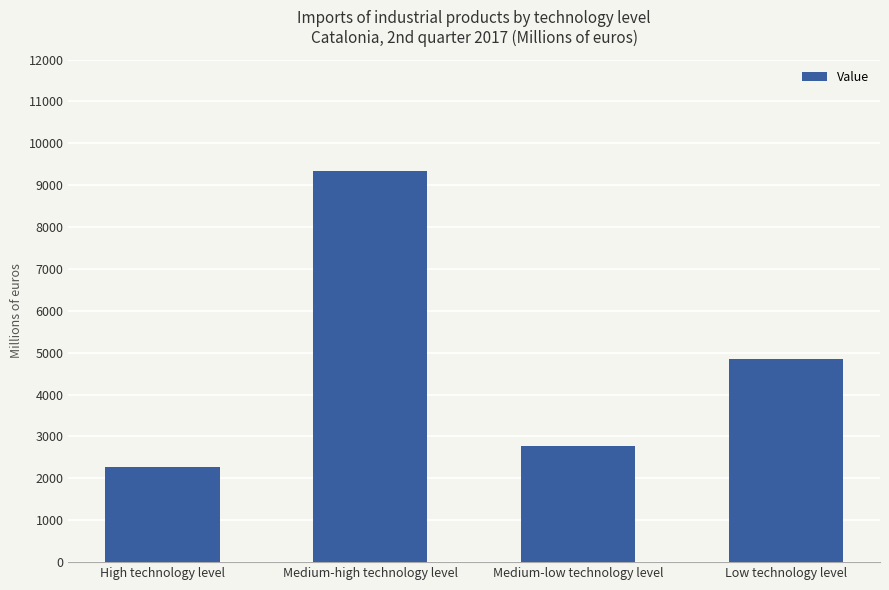

List the labels in order of value, smallest first.

High technology level, Medium-low technology level, Low technology level, Medium-high technology level